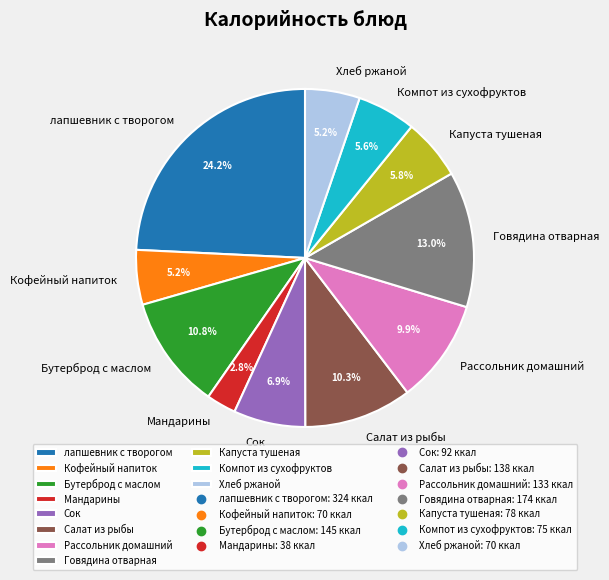

To the nearest percent, what is the combined percentage of Салат из рыбы and Бутерброд с маслом?

21%